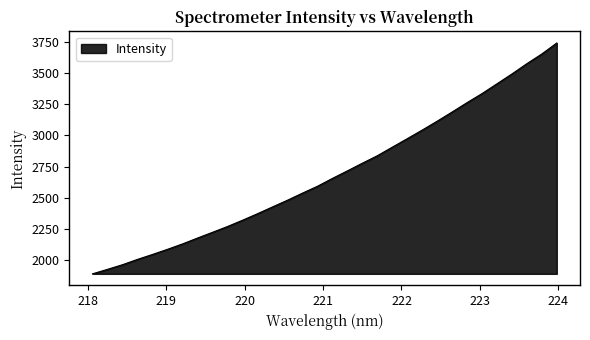

What is the greatest value displayed?

3739.7